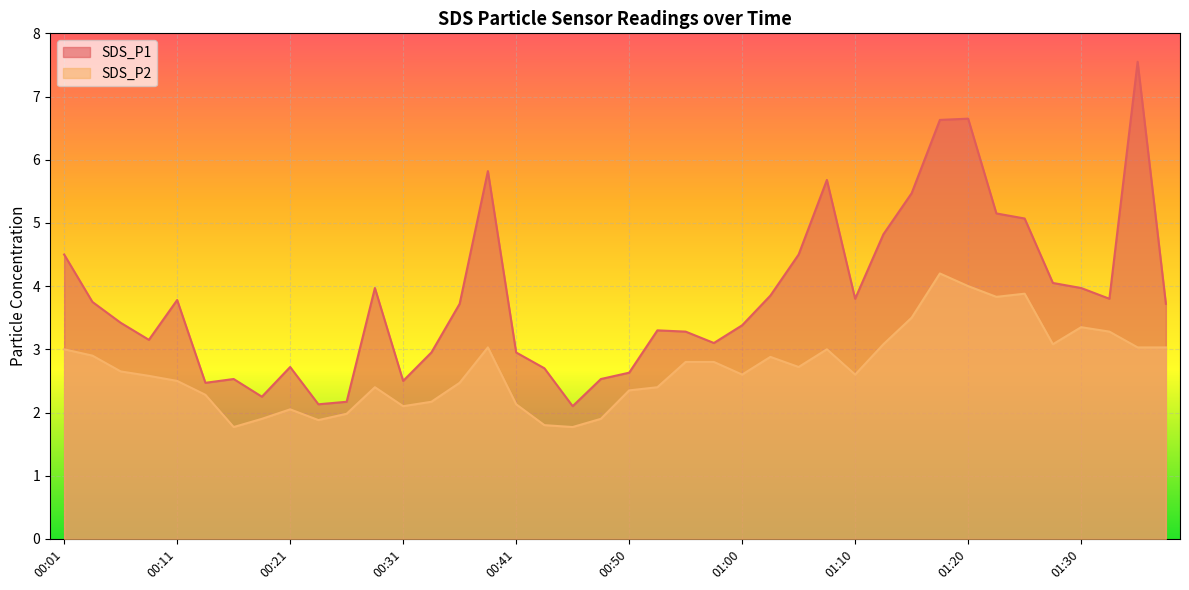

Is the value of SDS_P2 at 01:12 greater than the value of SDS_P1 at 00:48?

Yes